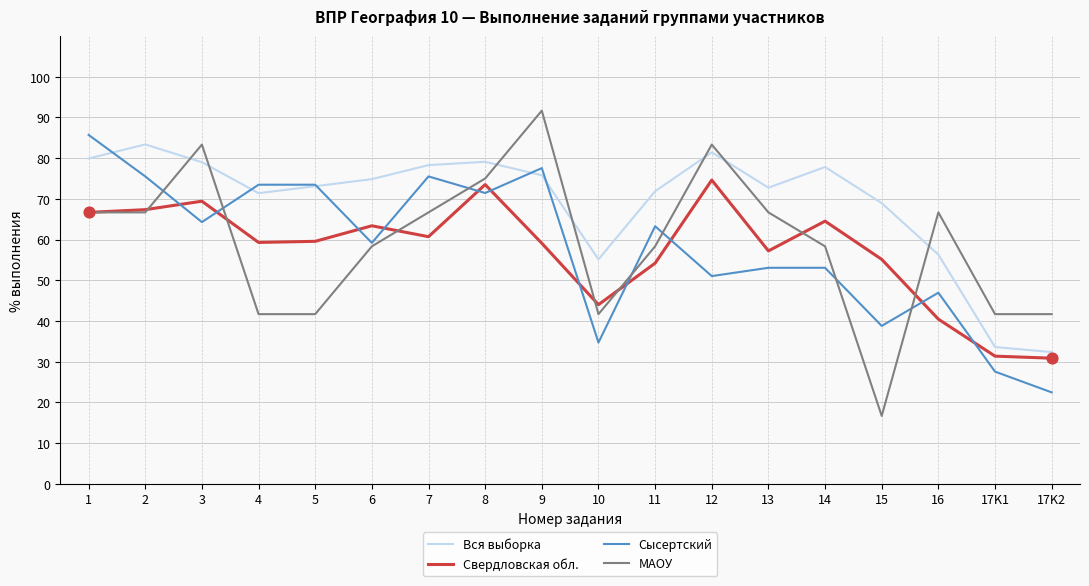

What are all the series names shown in the legend?

Вся выборка, Свердловская обл., Сысертский, МАОУ